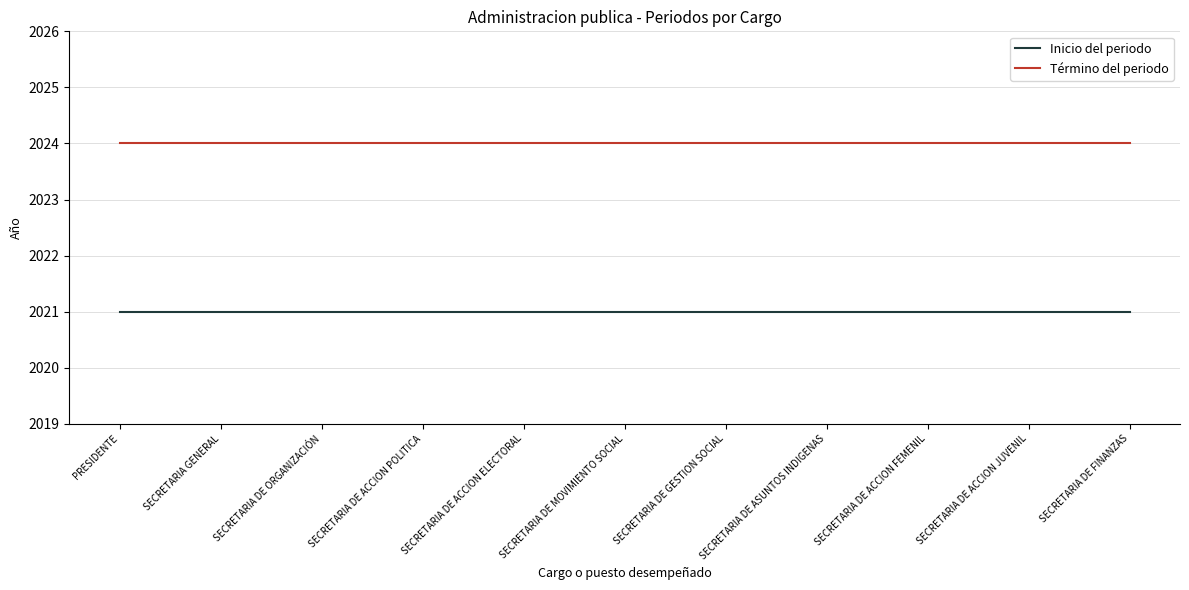

What is the approximate value of Inicio del periodo at PRESIDENTE?

2021